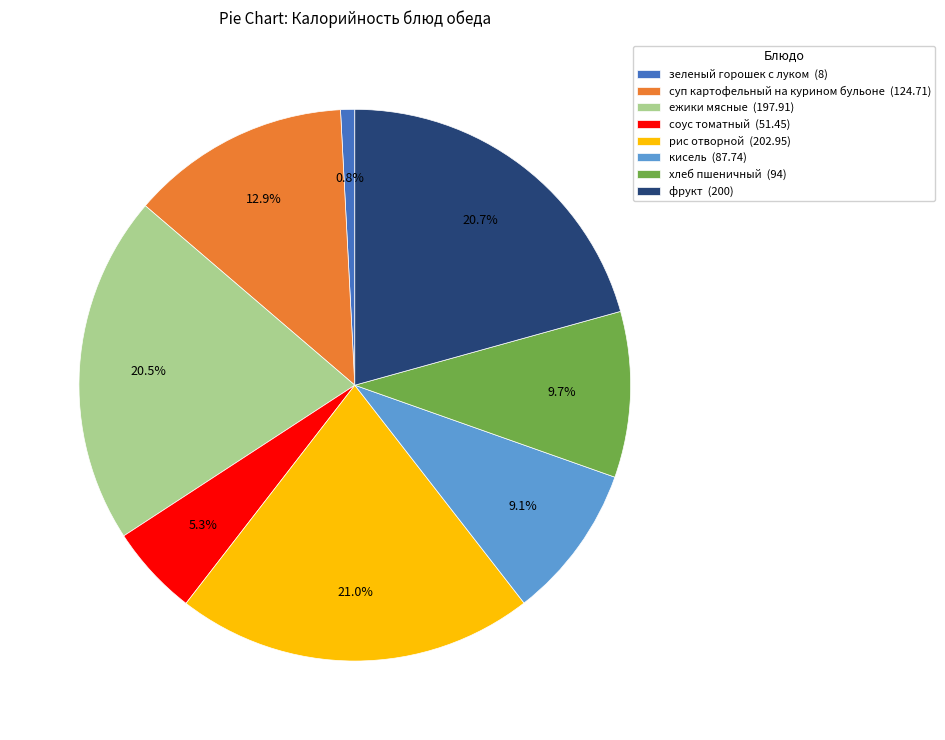

Which category has the smallest portion of the pie?

зеленый горошек с луком